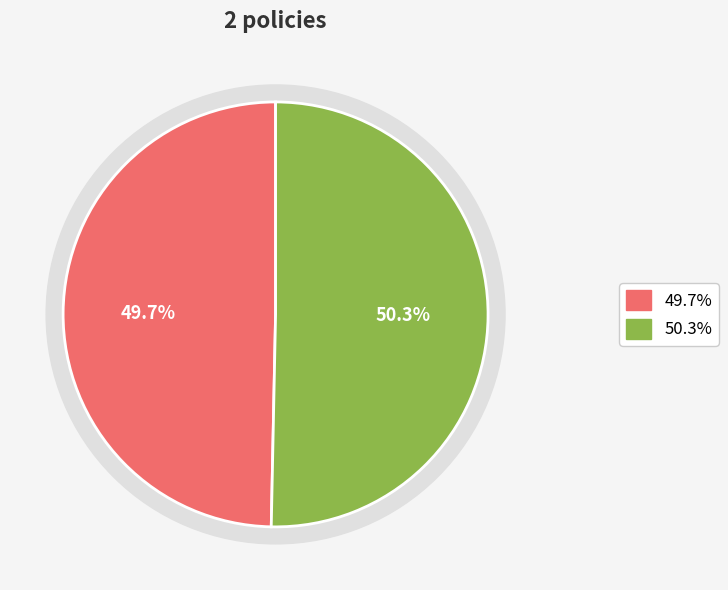

To the nearest percent, what portion does Energy Efficiency Regulations (Canada) represent?

50%